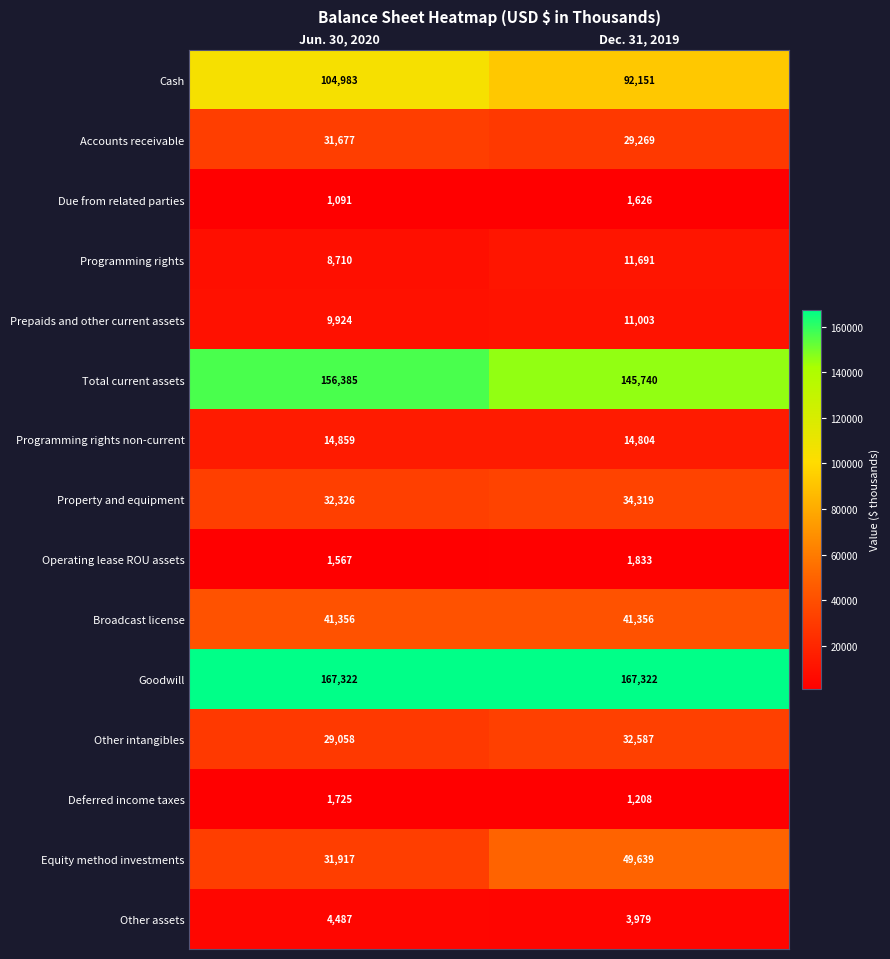

Rank the series by their maximum value, from highest to lowest.

Goodwill, Total current assets, Cash, Equity method investments, Broadcast license, Property and equipment, Other intangibles, Accounts receivable, Programming rights non-current, Programming rights, Prepaids and other current assets, Other assets, Operating lease ROU assets, Deferred income taxes, Due from related parties